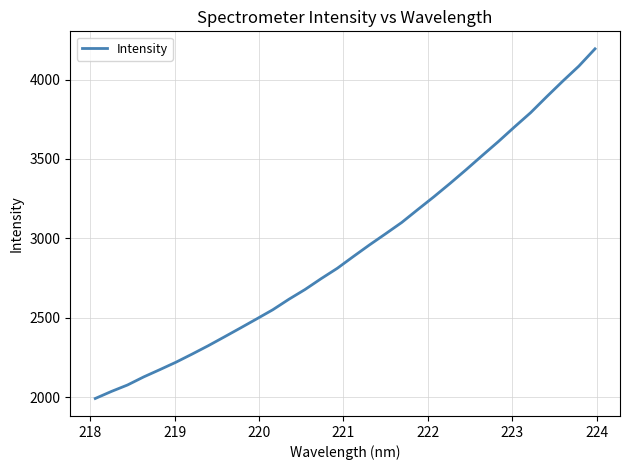

What is the smallest value displayed?

1991.9